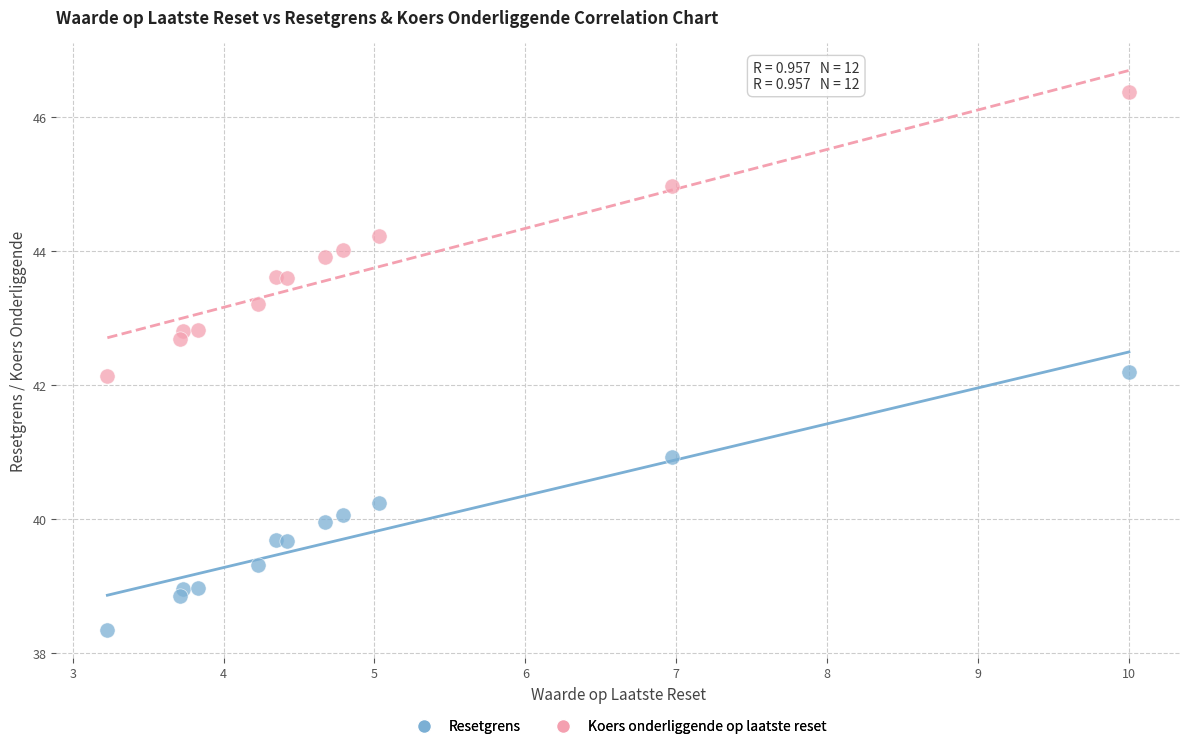

Which series reaches the minimum Y coordinate?

Resetgrens